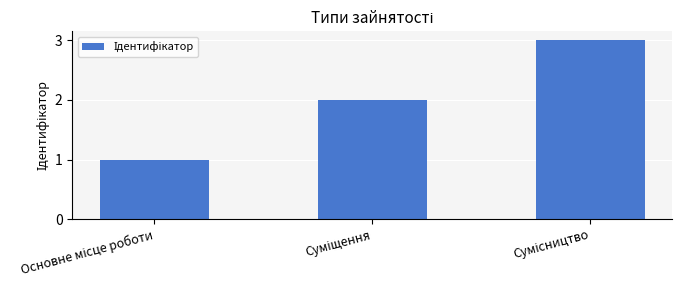

What is the maximum value shown in the chart?

3